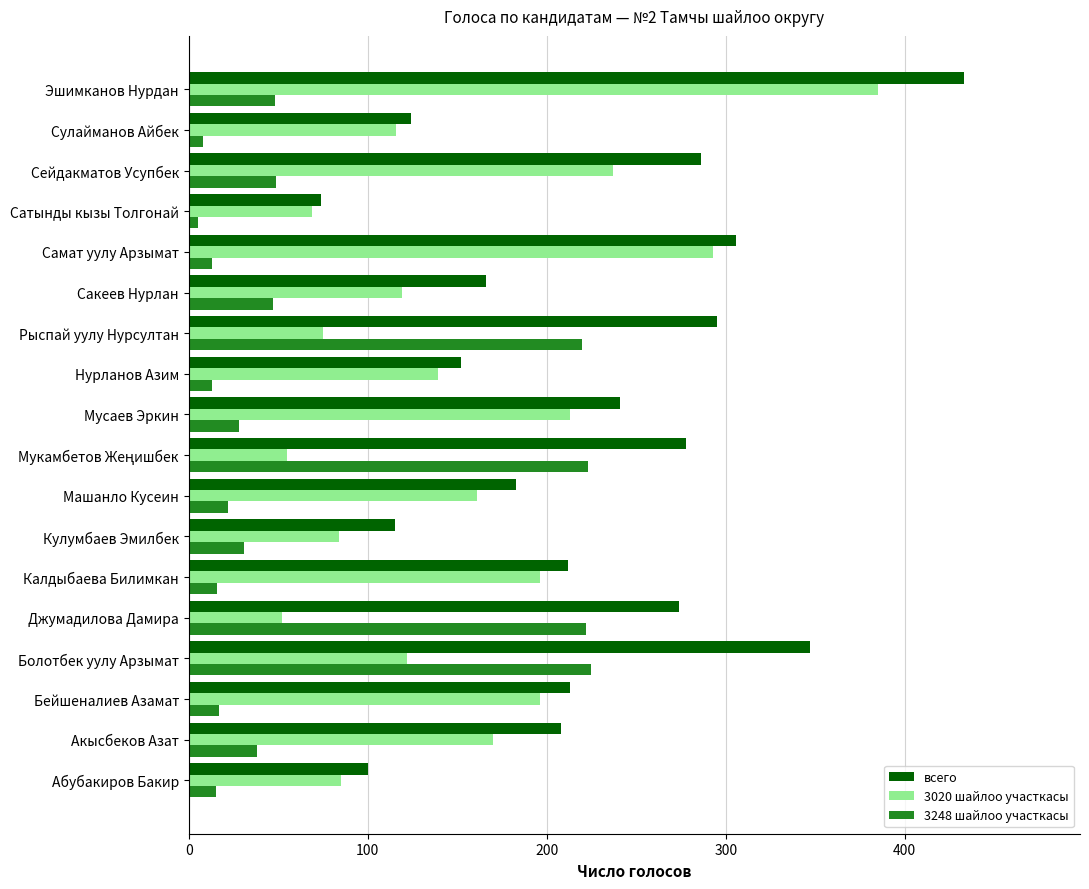

What are all the series names shown in the legend?

всего, 3020 шайлоо участкасы, 3248 шайлоо участкасы